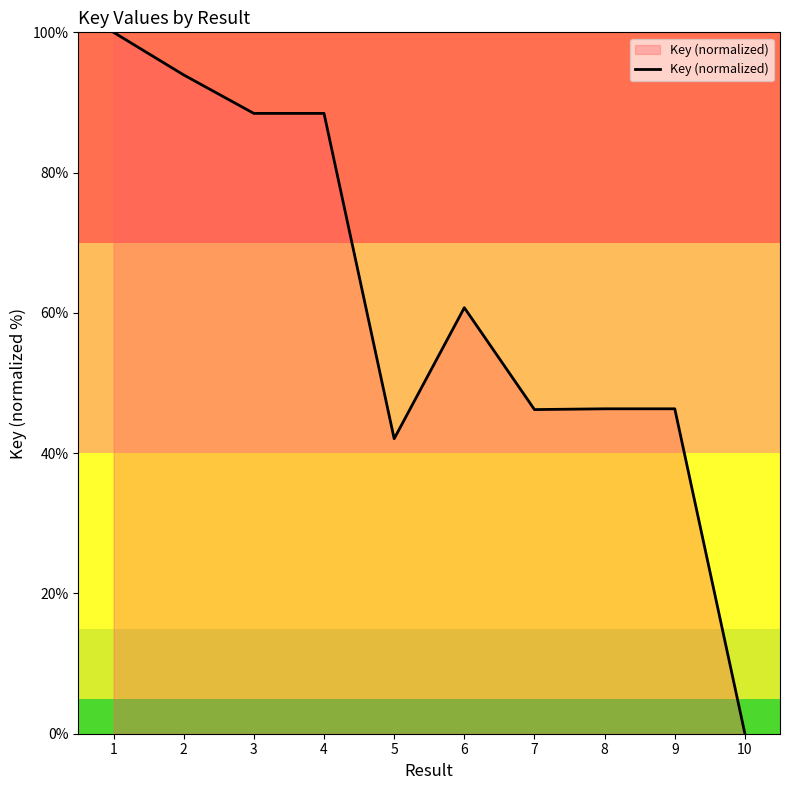

What is the difference between the maximum and second lowest values?

57.9